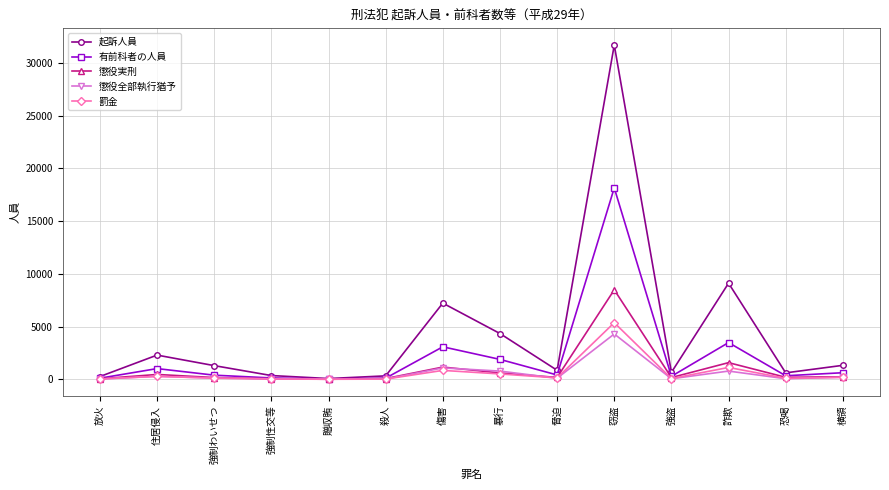

In 罰金, how many points are lower than both neighbors (excluding endpoints)?

4